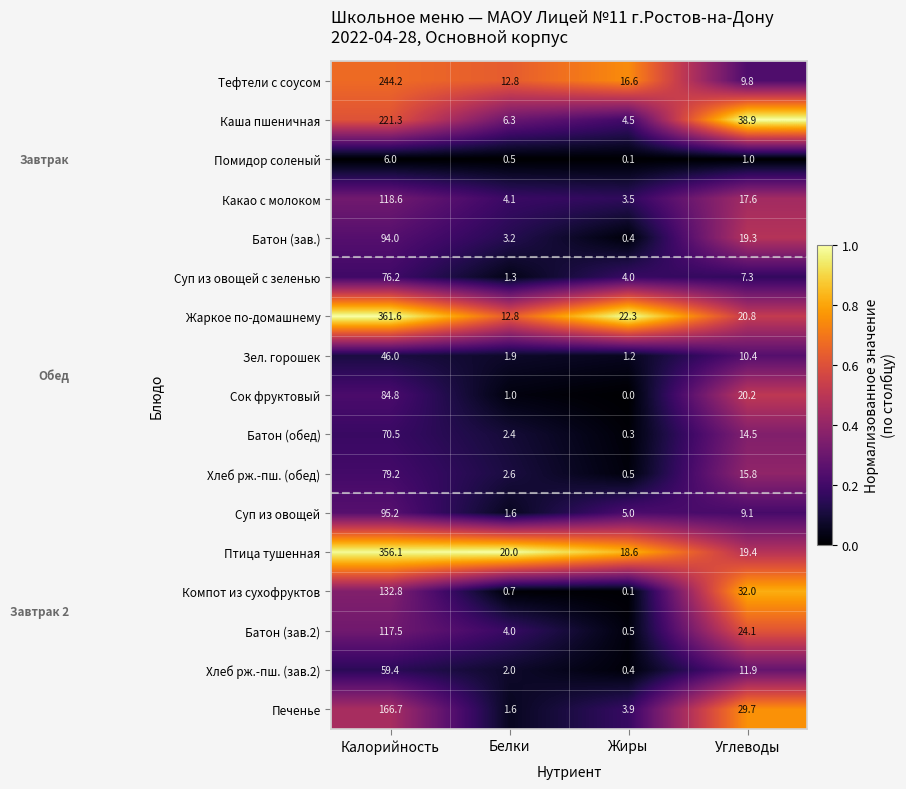

How many distinct data groups are displayed?

17